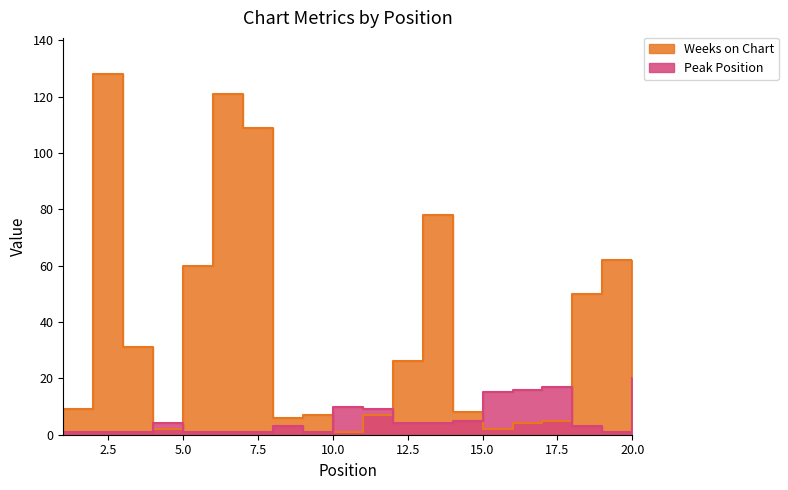

Does the chart have visible grid lines?

No